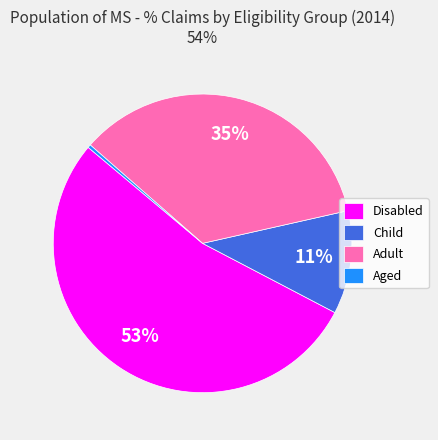

Rank the categories by value from highest to lowest.

Disabled, Adult, Child, Aged